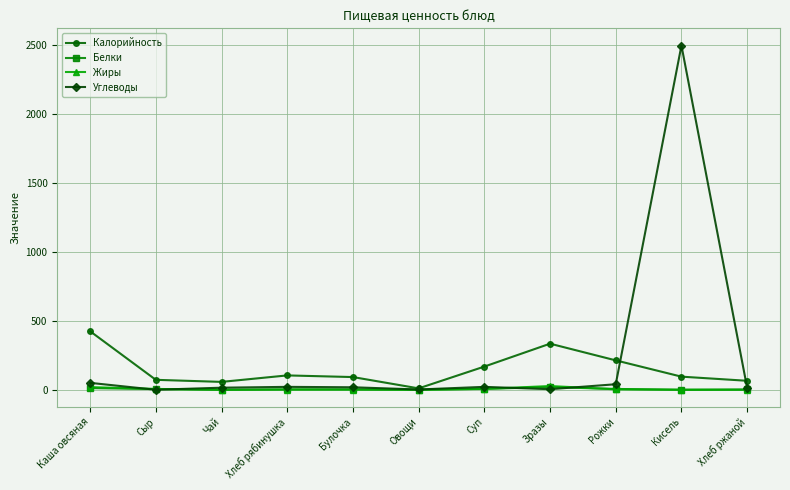

At which label does Калорийность first exceed 95?

Каша овсяная